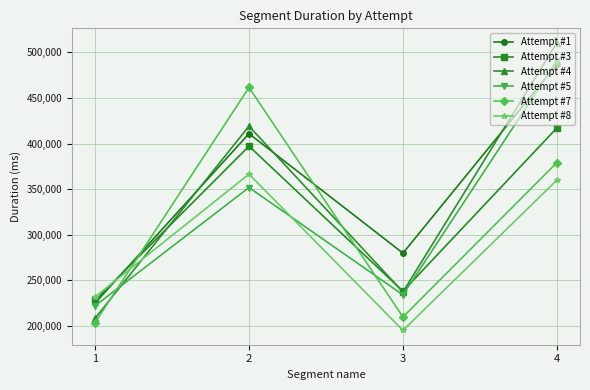

Reading left to right, transcribe all the data shown in this chart.

Attempt #1: 224948	410863	279784	487063
Attempt #3: 227873	397152	237958	417168
Attempt #4: 208299	419098	237195	510657
Attempt #5: 222011	351791	233932	490851
Attempt #7: 203606	461521	209740	379144
Attempt #8: 231812	366415	195068	359936